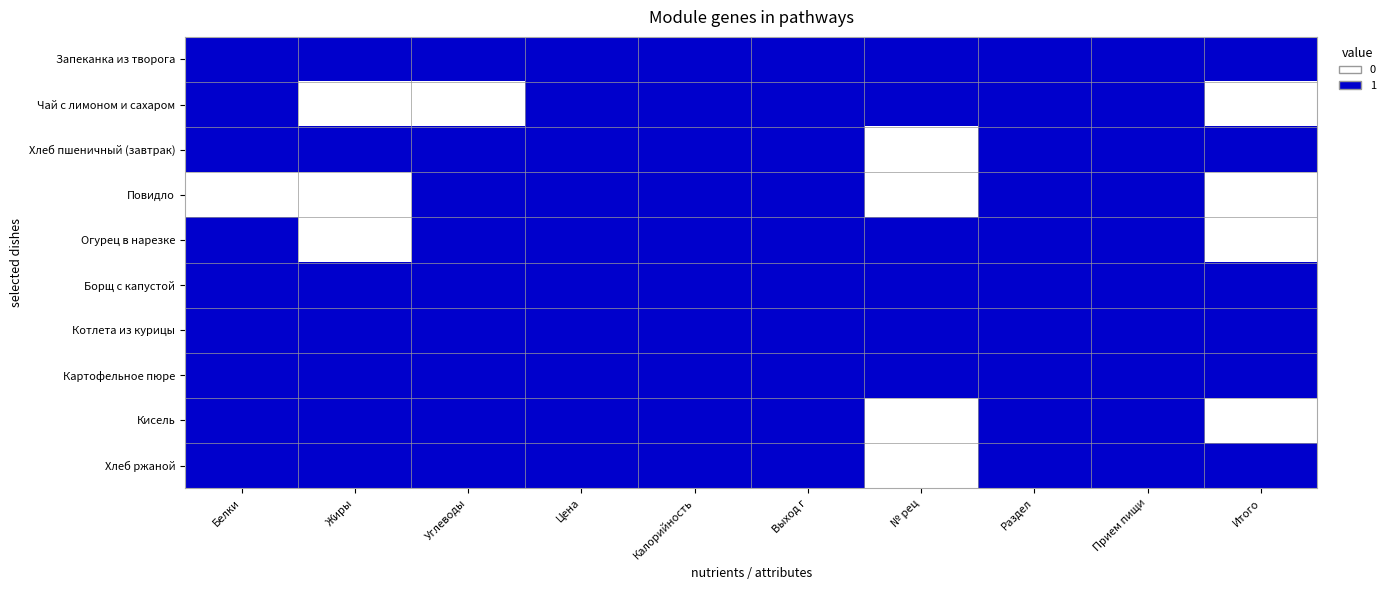

Reading left to right, list all the values displayed in this chart.

Запеканка из творога: Белки=1	Жиры=1	Углеводы=1	Цена=1	Калорийность=1	Выход г=1	№ рец=1	Раздел=1	Прием пищи=1	Итого=1
Чай с лимоном и сахаром: Белки=1	Жиры=0	Углеводы=0	Цена=1	Калорийность=1	Выход г=1	№ рец=1	Раздел=1	Прием пищи=1	Итого=0
Хлеб пшеничный (завтрак): Белки=1	Жиры=1	Углеводы=1	Цена=1	Калорийность=1	Выход г=1	№ рец=0	Раздел=1	Прием пищи=1	Итого=1
Повидло: Белки=0	Жиры=0	Углеводы=1	Цена=1	Калорийность=1	Выход г=1	№ рец=0	Раздел=1	Прием пищи=1	Итого=0
Огурец в нарезке: Белки=1	Жиры=0	Углеводы=1	Цена=1	Калорийность=1	Выход г=1	№ рец=1	Раздел=1	Прием пищи=1	Итого=0
Борщ с капустой: Белки=1	Жиры=1	Углеводы=1	Цена=1	Калорийность=1	Выход г=1	№ рец=1	Раздел=1	Прием пищи=1	Итого=1
Котлета из курицы: Белки=1	Жиры=1	Углеводы=1	Цена=1	Калорийность=1	Выход г=1	№ рец=1	Раздел=1	Прием пищи=1	Итого=1
Картофельное пюре: Белки=1	Жиры=1	Углеводы=1	Цена=1	Калорийность=1	Выход г=1	№ рец=1	Раздел=1	Прием пищи=1	Итого=1
Кисель: Белки=1	Жиры=1	Углеводы=1	Цена=1	Калорийность=1	Выход г=1	№ рец=0	Раздел=1	Прием пищи=1	Итого=0
Хлеб ржаной: Белки=1	Жиры=1	Углеводы=1	Цена=1	Калорийность=1	Выход г=1	№ рец=0	Раздел=1	Прием пищи=1	Итого=1